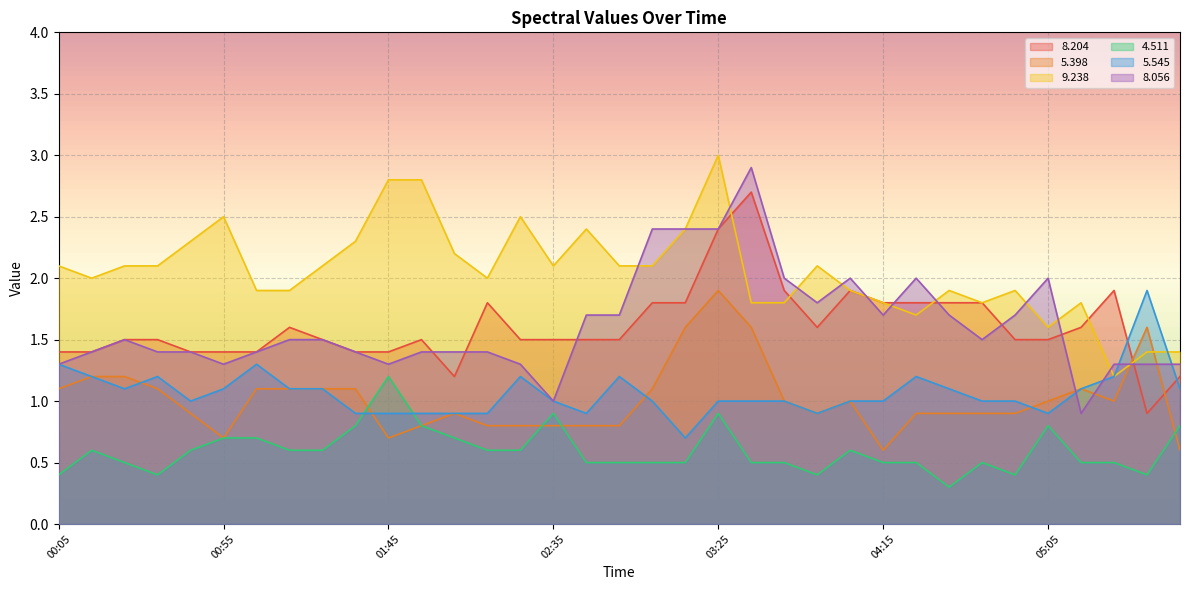

The value of   9.238 at 04:15 is 3.2. True or false?

False